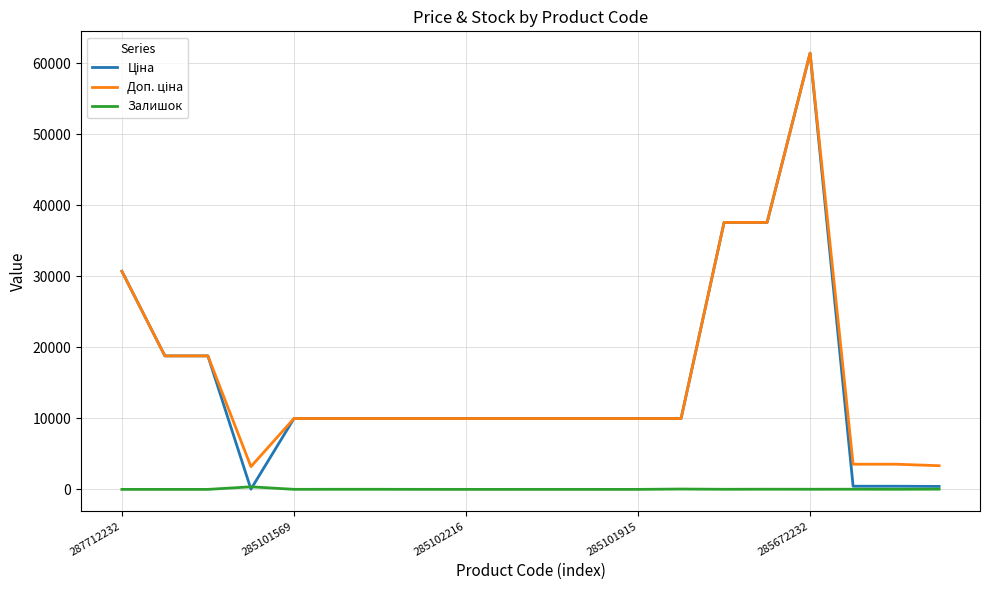

What is the maximum value shown in the chart?

61434.3